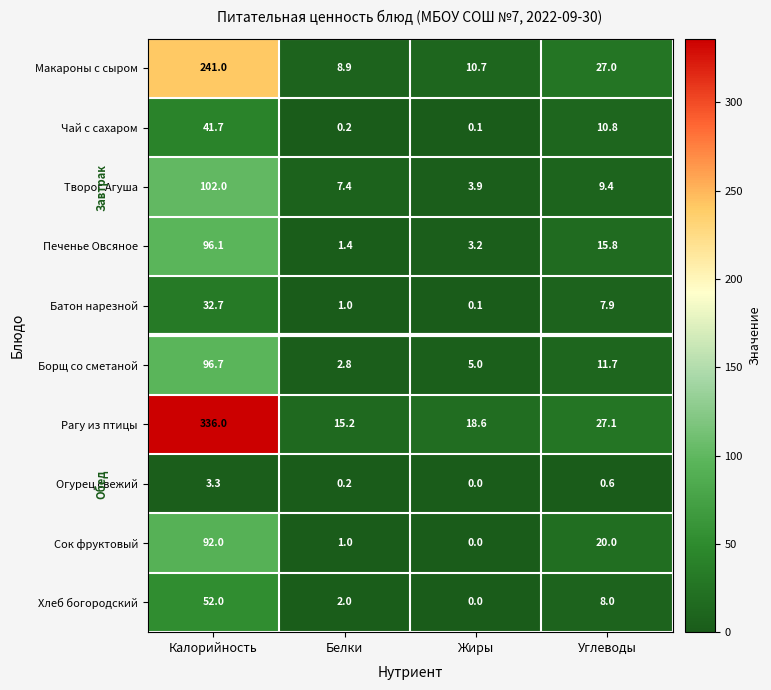

Which series has the largest range (max minus min)?

Рагу из птицы